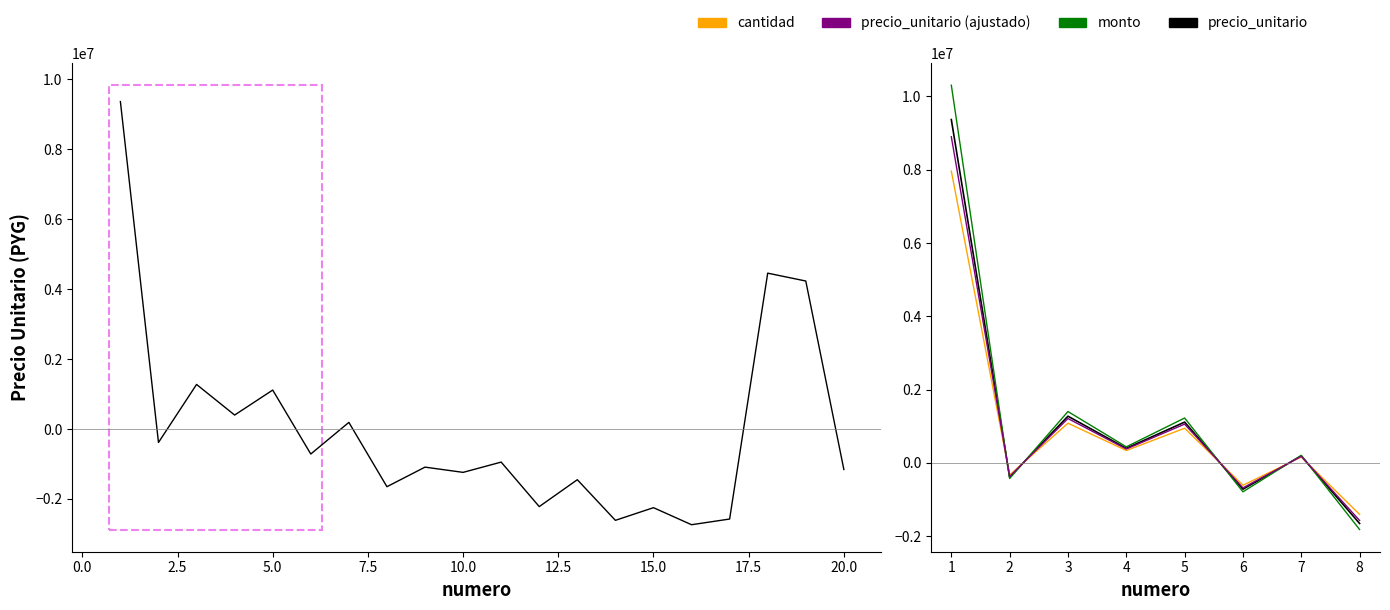

What is the value of the precio_unitario (ajustado) point at the 8th from the left?

-1568296.6